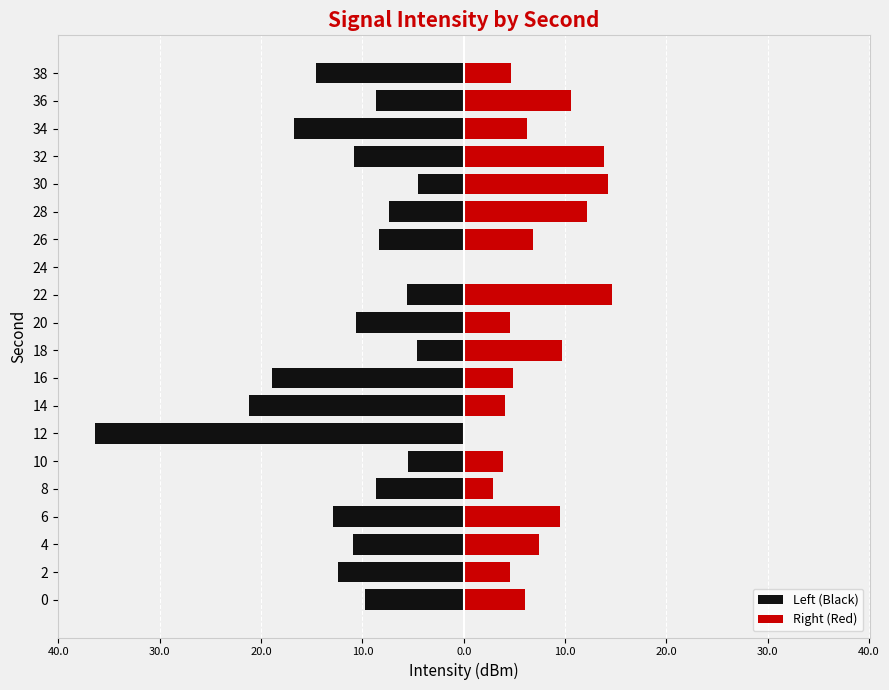

Are the bars horizontal?

Yes